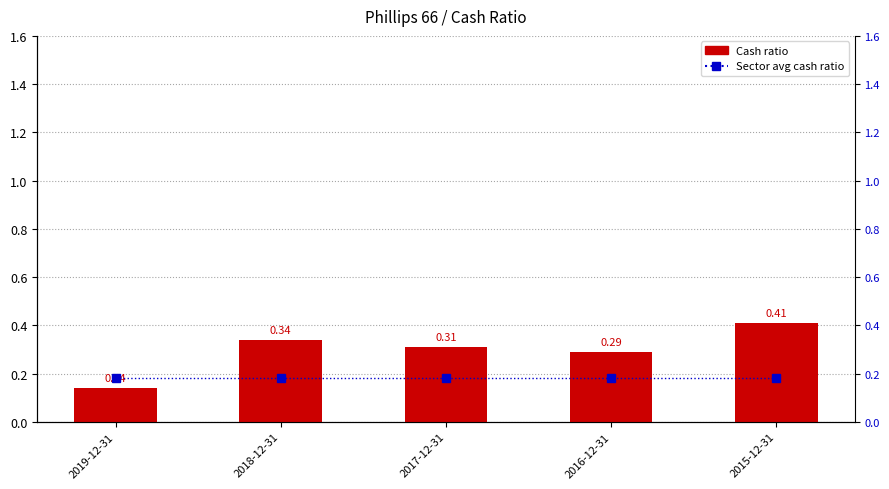

Reading left to right, list all the values displayed in this chart.

Oil, Gas & Consumable Fuels (Sector Avg): 0.2	0.2	0.2	0.2	0.2
Cash ratio (Phillips 66): 0.1	0.3	0.3	0.3	0.4